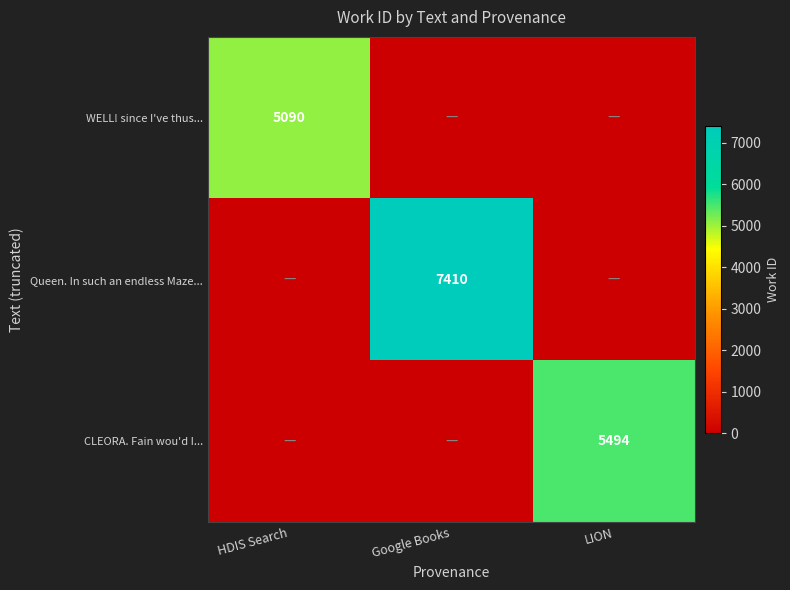

Is the value of Queen. In such an endless Maze... at Google Books greater than the value of CLEORA. Fain wou'd I... at LION?

Yes